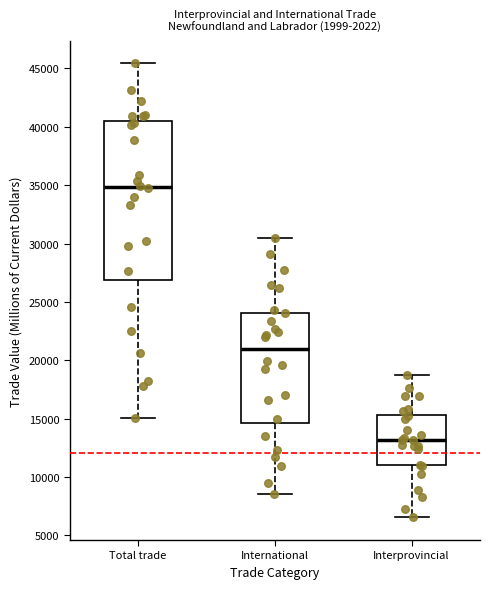

Reading left to right, transcribe this box plot: for each box, give where its median line is, the range the box spans, and where its two whiskers end, as read against the y-axis. The values are not printed on the chart, so give them approximately, as read against the axis.

Total trade: median 35000, box 27000 to 40500, whiskers 15000 to 45500
International: median 21000, box 14500 to 24000, whiskers 8500 to 30500
Interprovincial: median 13000, box 11000 to 15500, whiskers 6500 to 18500